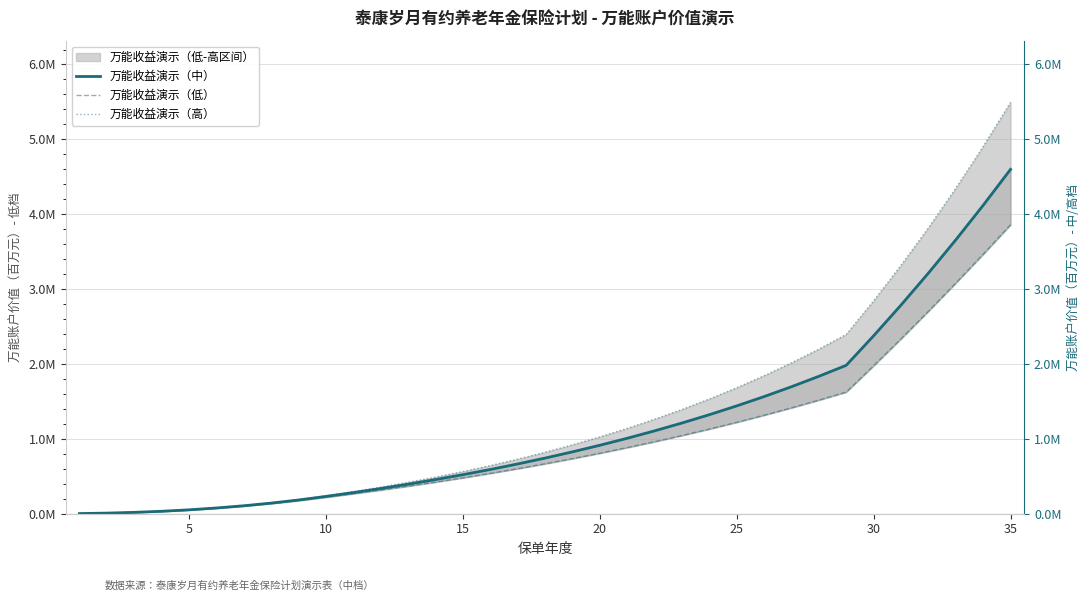

Is this an area chart (filled region under the line)?

No